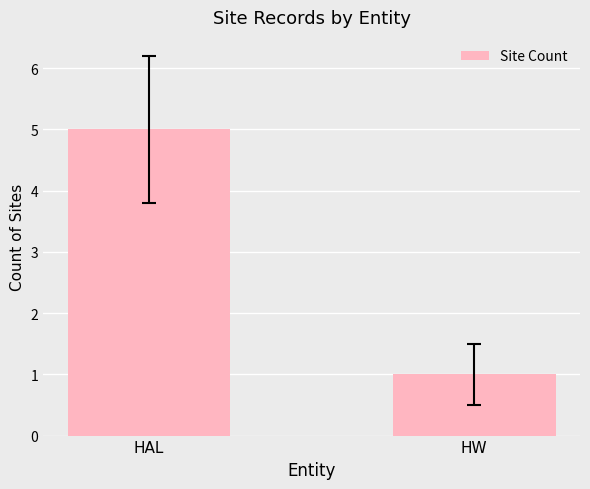

Rank the categories by value from highest to lowest.

HAL, HW